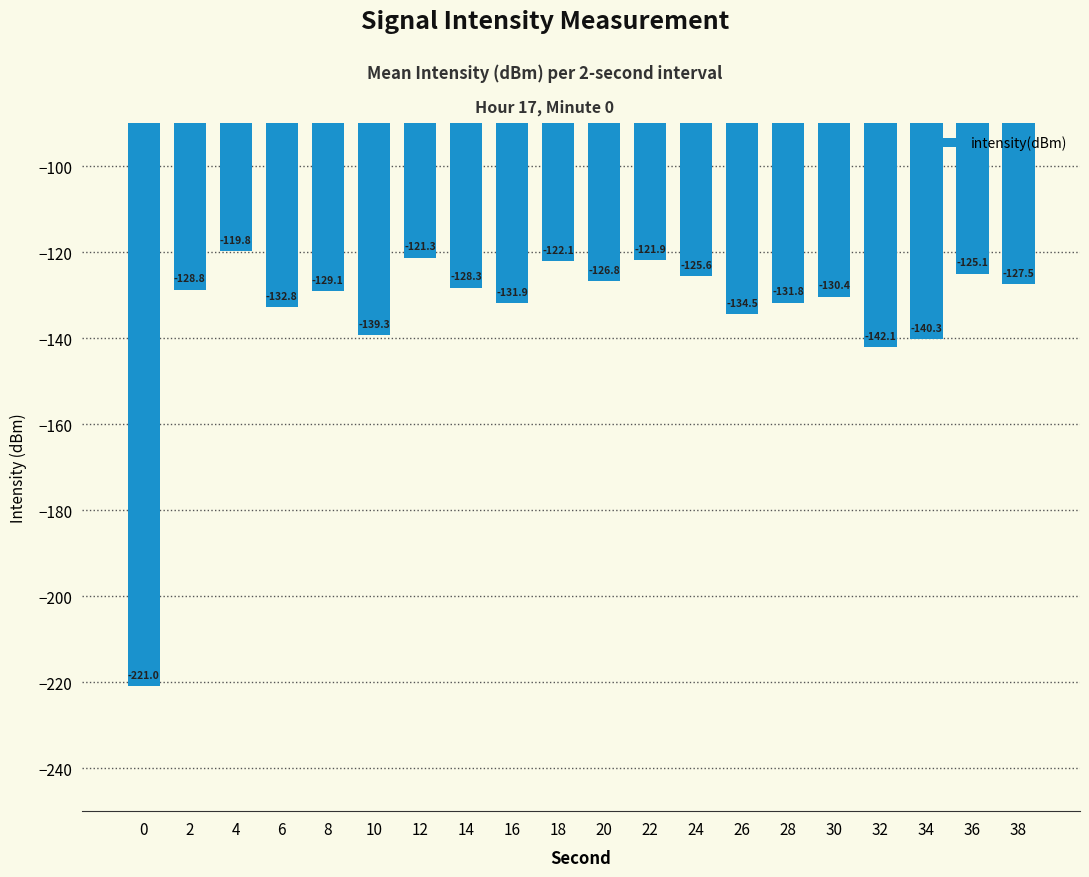

What is the value of the 8th bar from the left?

-128.3